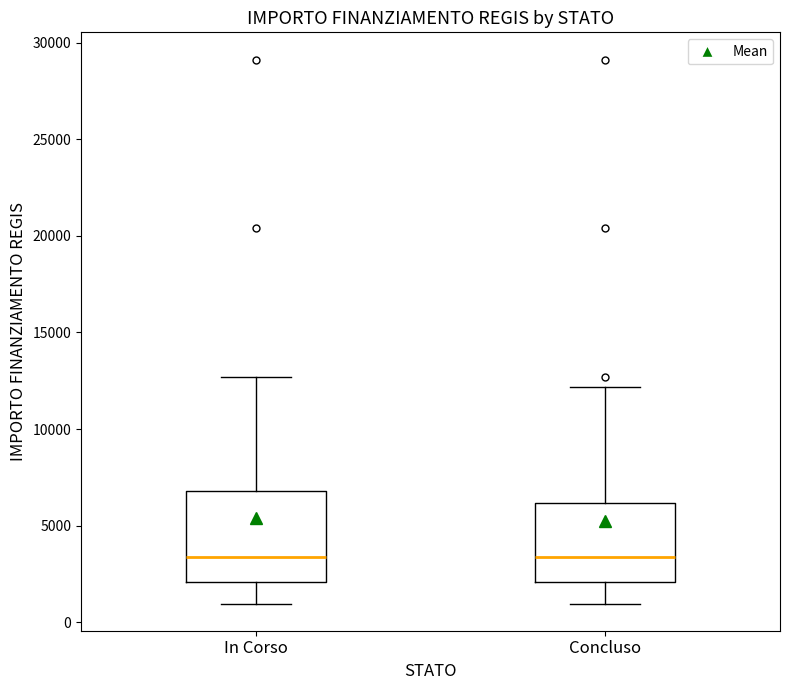

Comparing the boxes themselves (not the whiskers), which one is the tallest?

In Corso